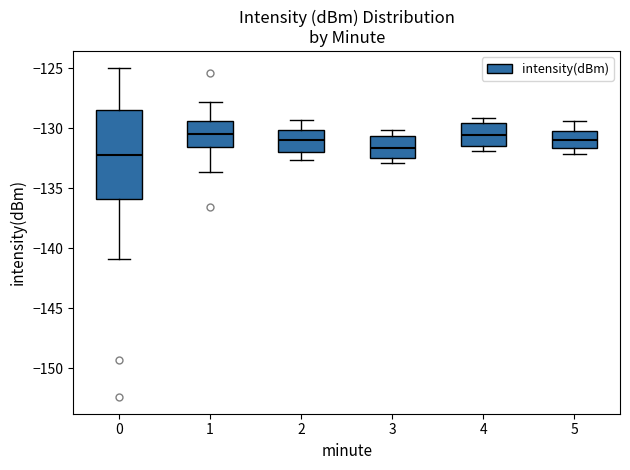

Reading left to right, transcribe this box plot: for each box, give where its median line is, the range the box spans, and where its two whiskers end, as read against the y-axis. The values are not printed on the chart, so give them approximately, as read against the axis.

0: median -132.0, box -136.0 to -128.5, whiskers -141.0 to -125.0
1: median -130.5, box -131.5 to -129.5, whiskers -133.5 to -128.0
2: median -131.0, box -132.0 to -130.0, whiskers -132.5 to -129.5
3: median -131.5, box -132.5 to -130.5, whiskers -133.0 to -130.0
4: median -130.5, box -131.5 to -129.5, whiskers -132.0 to -129.0
5: median -131.0, box -131.5 to -130.0, whiskers -132.0 to -129.5